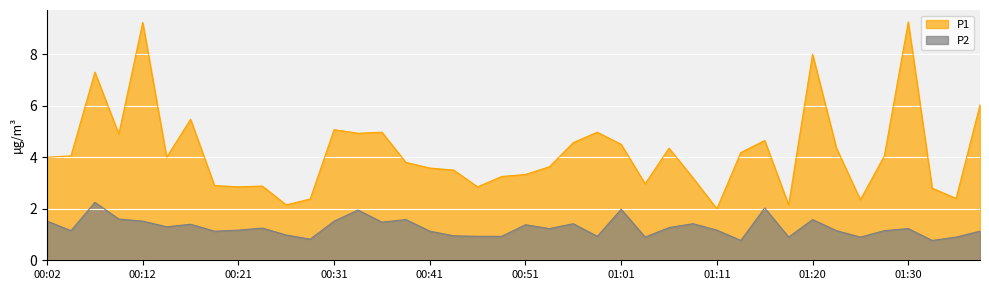

What is the maximum value for P1?

9.2